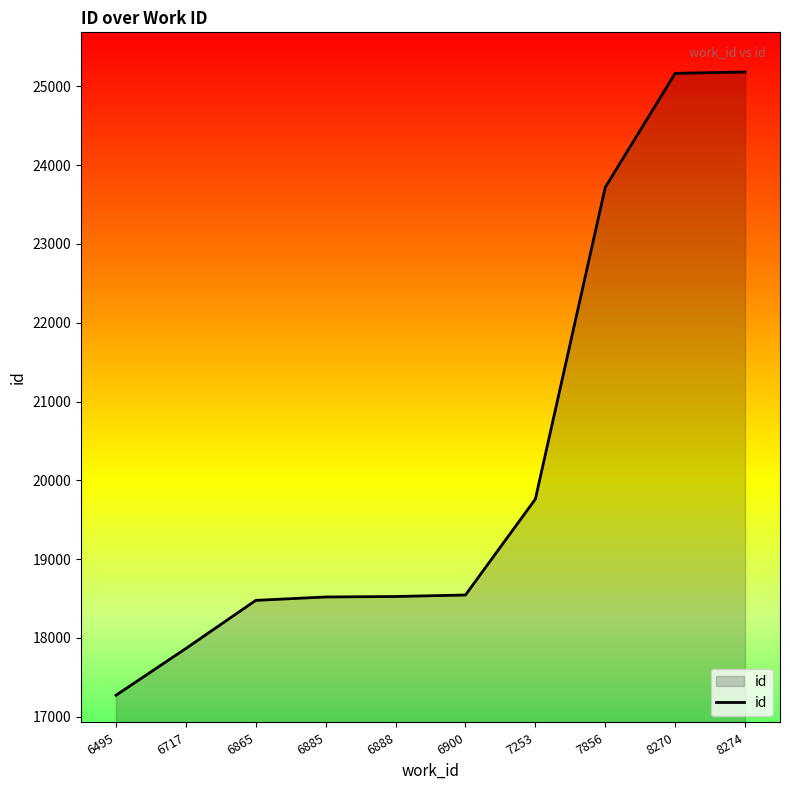

Count the number of categories in the chart.

10